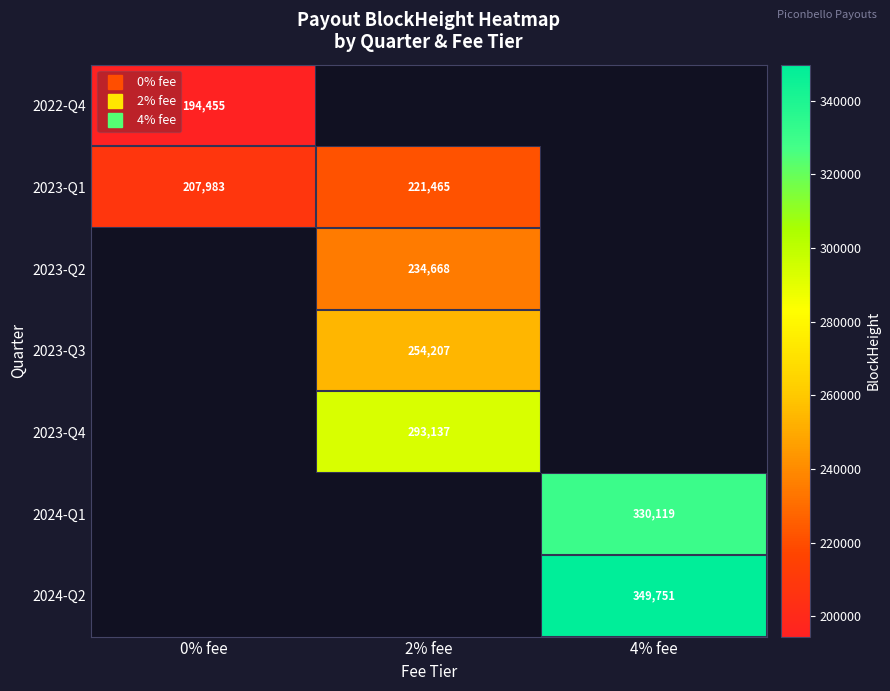

Is it true that 2022-Q4 equals 0.0 at 2% fee?

True